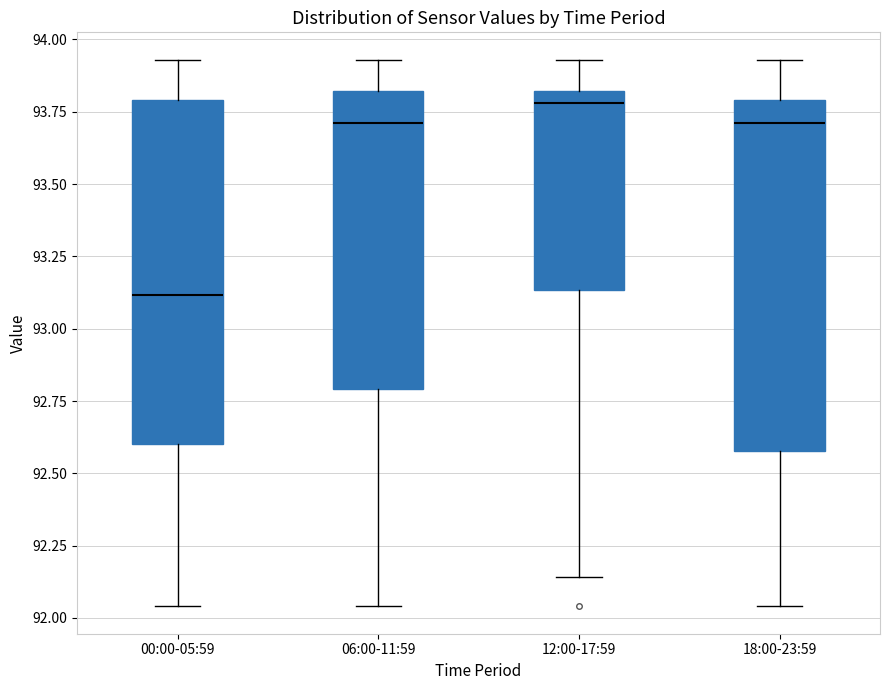

Where is the upper edge of the box for 12:00-17:59 on the y-axis? The values are not printed on the chart, so give them approximately, as read against the axis.

93.80